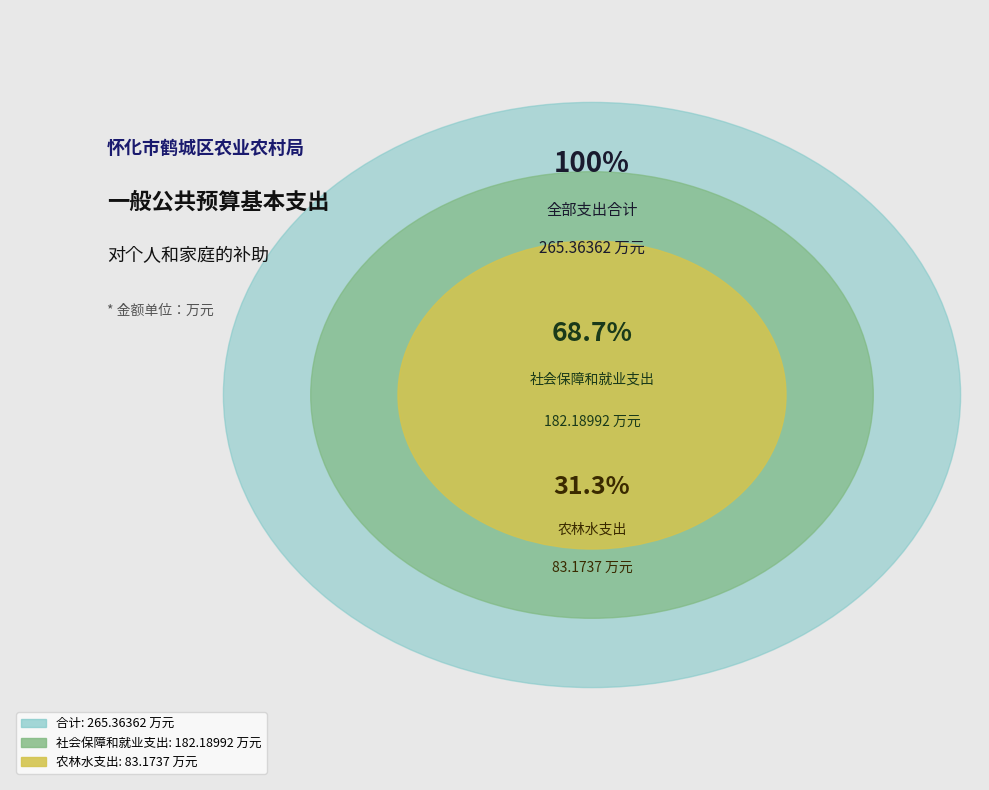

What is the change in value from 社会保障和就业支出 to 农林水支出?

-99.0